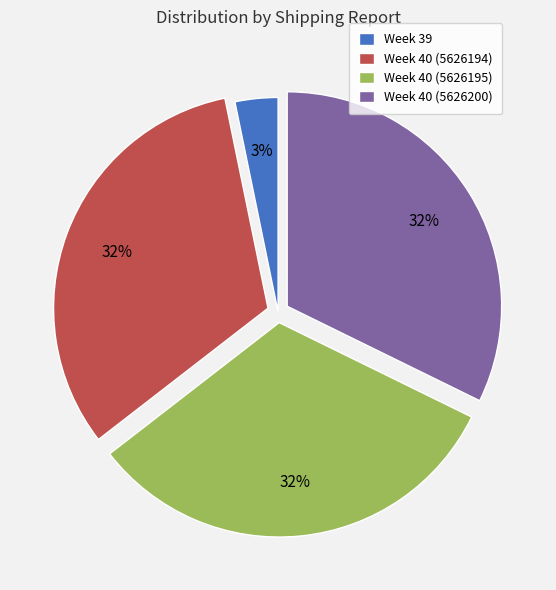

Is Week 40 (5626194) the majority of the pie?

No